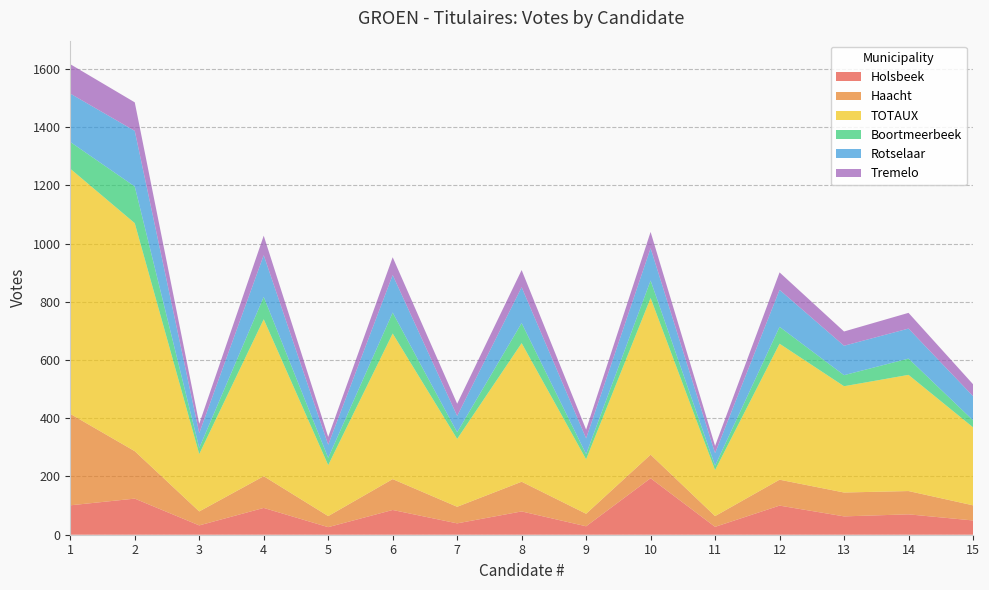

Reading left to right, what are all the values shown in this chart?

Holsbeek: 1=101	2=124	3=32	4=92	5=26	6=85	7=39	8=80	9=29	10=194	11=27	12=100	13=63	14=70	15=49
Haacht: 1=314	2=163	3=48	4=109	5=38	6=106	7=57	8=102	9=43	10=81	11=37	12=89	13=82	14=80	15=52
TOTAUX: 1=842	2=783	3=197	4=539	5=175	6=500	7=233	8=476	9=187	10=538	11=158	12=467	13=365	14=399	15=268
Boortmeerbeek: 1=92	2=126	3=21	4=77	5=25	6=72	7=23	8=69	9=18	10=60	11=15	12=58	13=38	14=56	15=24
Rotselaar: 1=166	2=191	3=51	4=143	5=45	6=129	7=56	8=123	9=54	10=111	11=43	12=127	13=101	14=103	15=83
Tremelo: 1=101	2=98	3=32	4=67	5=27	6=61	7=42	8=59	9=30	10=56	11=25	12=60	13=49	14=54	15=41